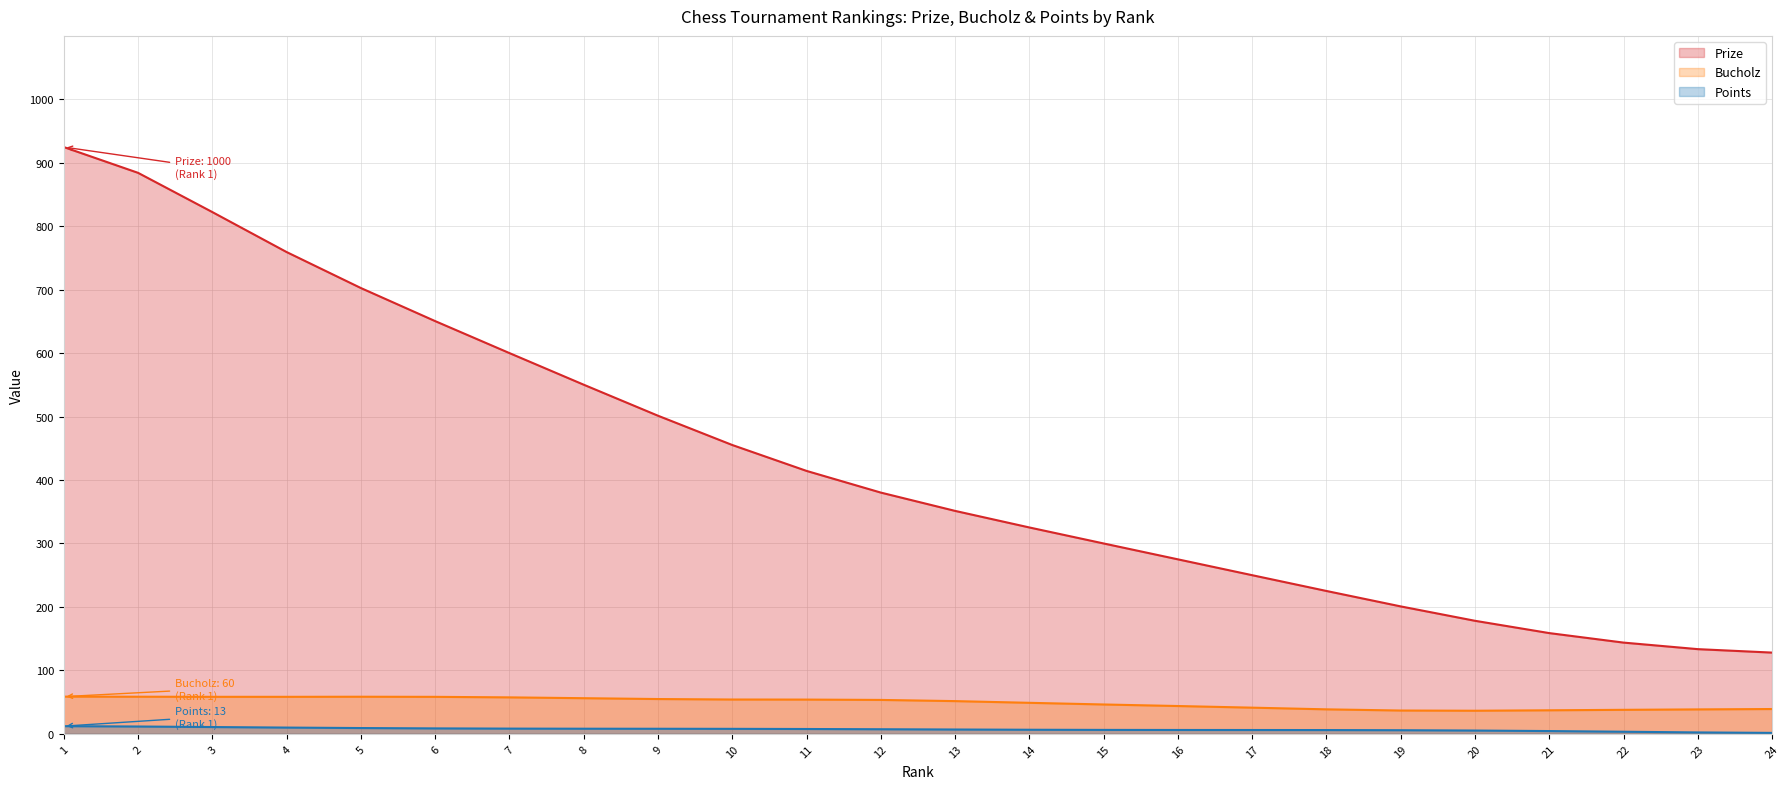

Does the chart display data point markers on the line(s)?

No